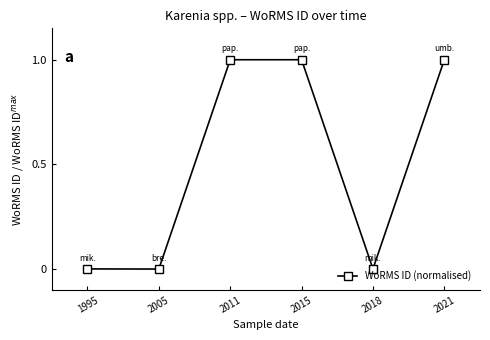

What is the change in value from 2005 to 2015?

+1.0